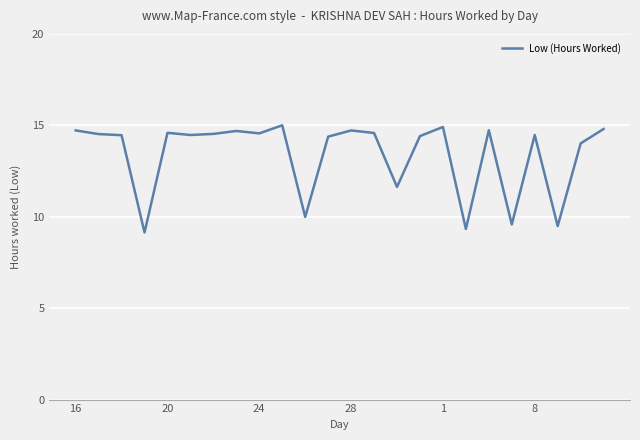

What is the minimum value shown in the chart?

9.1